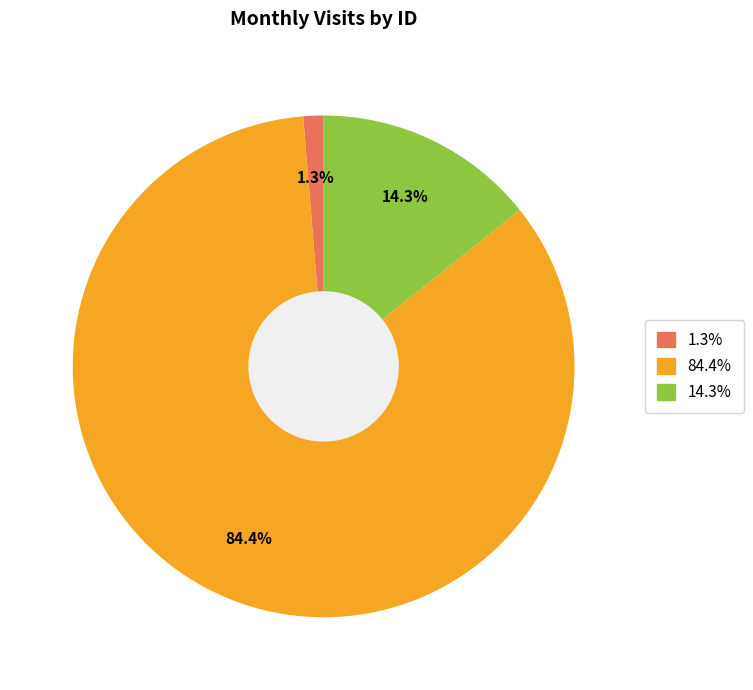

Is there any slice that represents more than half of the pie?

Yes